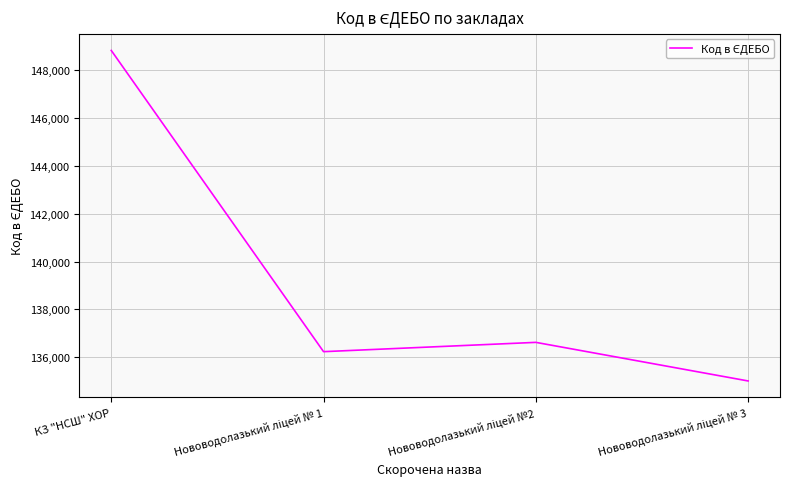

What is the minimum value shown in the chart?

135007